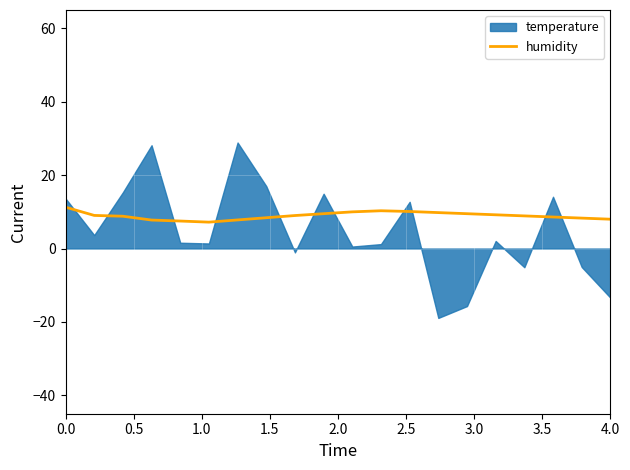

What is the highest value of the humidity series?

11.3